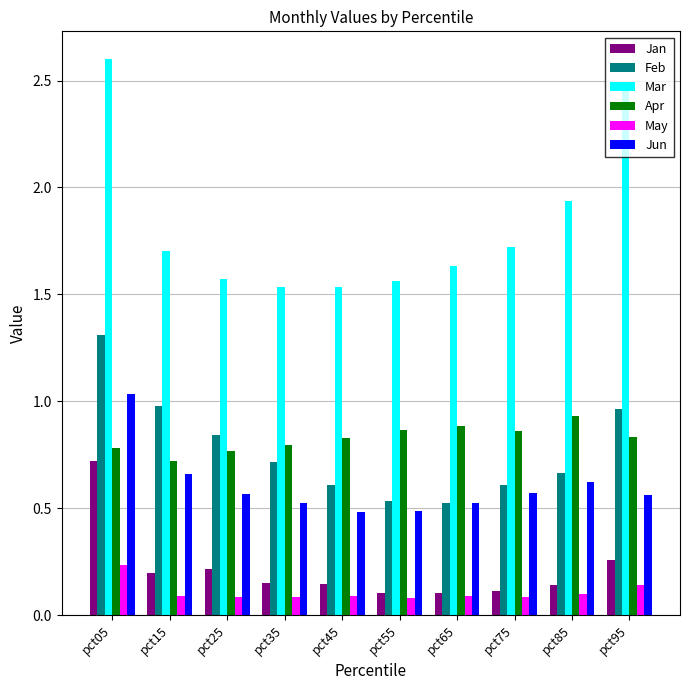

What is the sum of all Jan values?

2.2